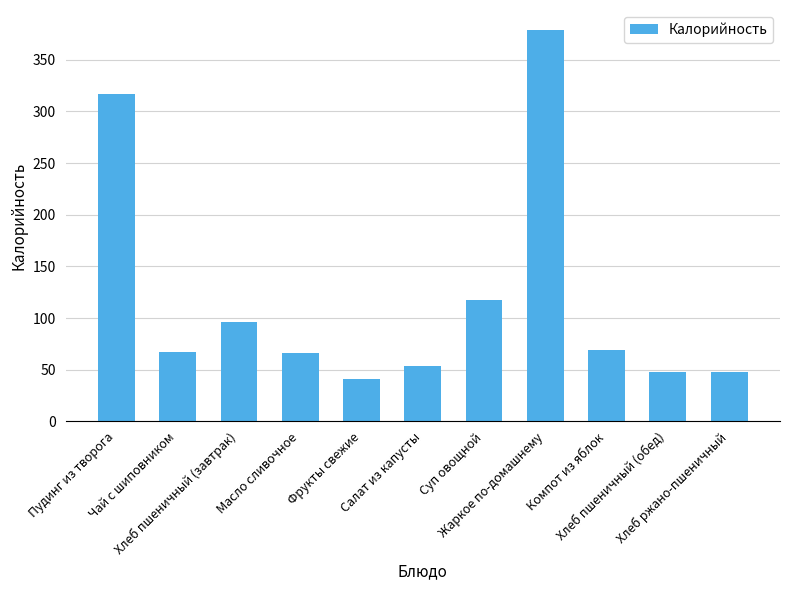

Approximately how many times larger is the value at Масло сливочное compared to Фрукты свежие?

1.6